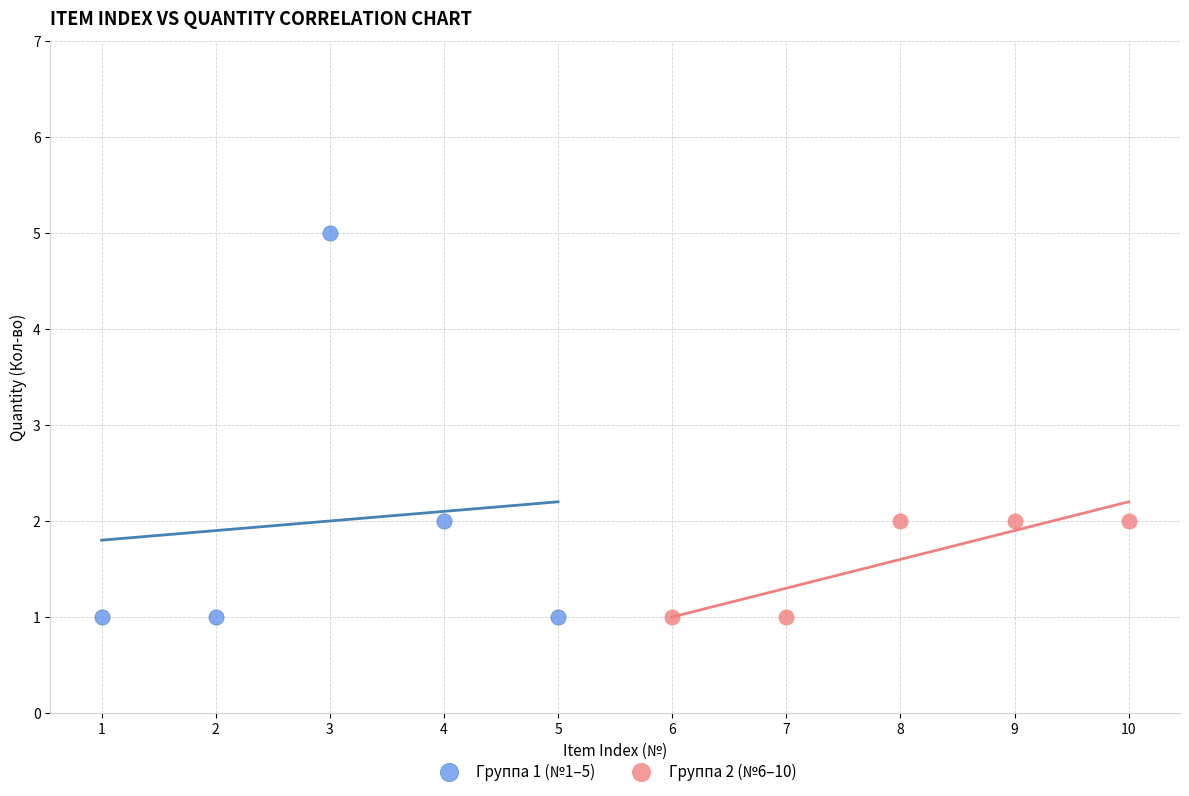

Which series has the widest spread of Y values?

Группа 1 (№1–5)